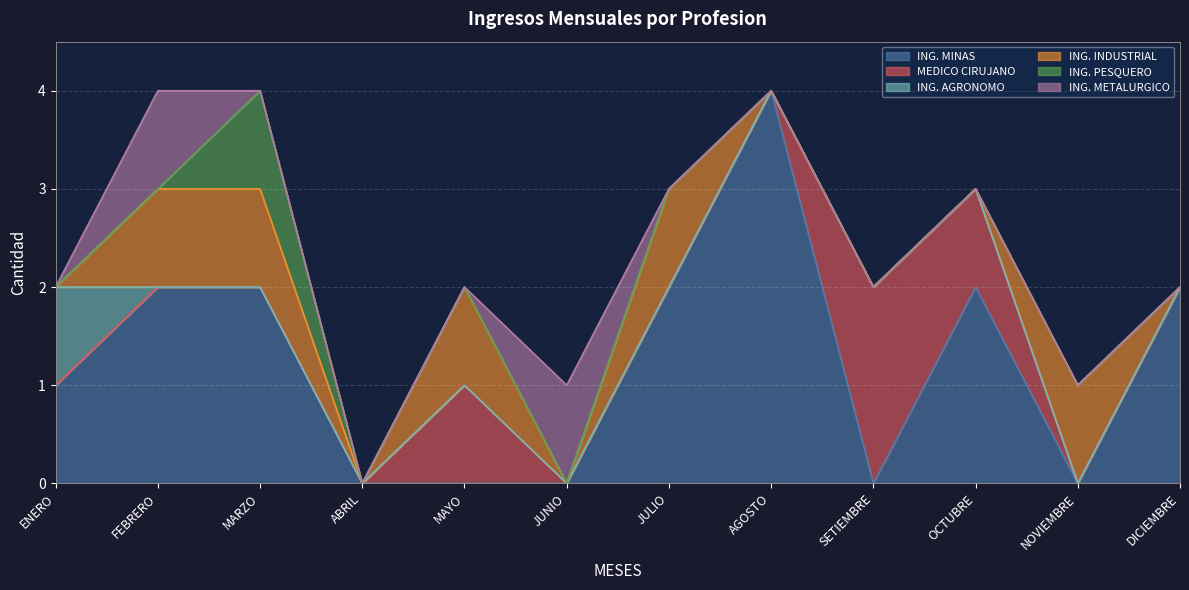

Reading left to right, what are all the values shown in this chart?

ING. MINAS: ENERO=1	FEBRERO=2	MARZO=2	ABRIL=0	MAYO=0	JUNIO=0	JULIO=2	AGOSTO=4	SETIEMBRE=0	OCTUBRE=2	NOVIEMBRE=0	DICIEMBRE=2
MEDICO CIRUJANO: ENERO=0	FEBRERO=0	MARZO=0	ABRIL=0	MAYO=1	JUNIO=0	JULIO=0	AGOSTO=0	SETIEMBRE=2	OCTUBRE=1	NOVIEMBRE=0	DICIEMBRE=0
ING. AGRONOMO: ENERO=1	FEBRERO=0	MARZO=0	ABRIL=0	MAYO=0	JUNIO=0	JULIO=0	AGOSTO=0	SETIEMBRE=0	OCTUBRE=0	NOVIEMBRE=0	DICIEMBRE=0
ING. INDUSTRIAL: ENERO=0	FEBRERO=1	MARZO=1	ABRIL=0	MAYO=1	JUNIO=0	JULIO=1	AGOSTO=0	SETIEMBRE=0	OCTUBRE=0	NOVIEMBRE=1	DICIEMBRE=0
ING. PESQUERO: ENERO=0	FEBRERO=0	MARZO=1	ABRIL=0	MAYO=0	JUNIO=0	JULIO=0	AGOSTO=0	SETIEMBRE=0	OCTUBRE=0	NOVIEMBRE=0	DICIEMBRE=0
ING. METALURGICO: ENERO=0	FEBRERO=1	MARZO=0	ABRIL=0	MAYO=0	JUNIO=1	JULIO=0	AGOSTO=0	SETIEMBRE=0	OCTUBRE=0	NOVIEMBRE=0	DICIEMBRE=0